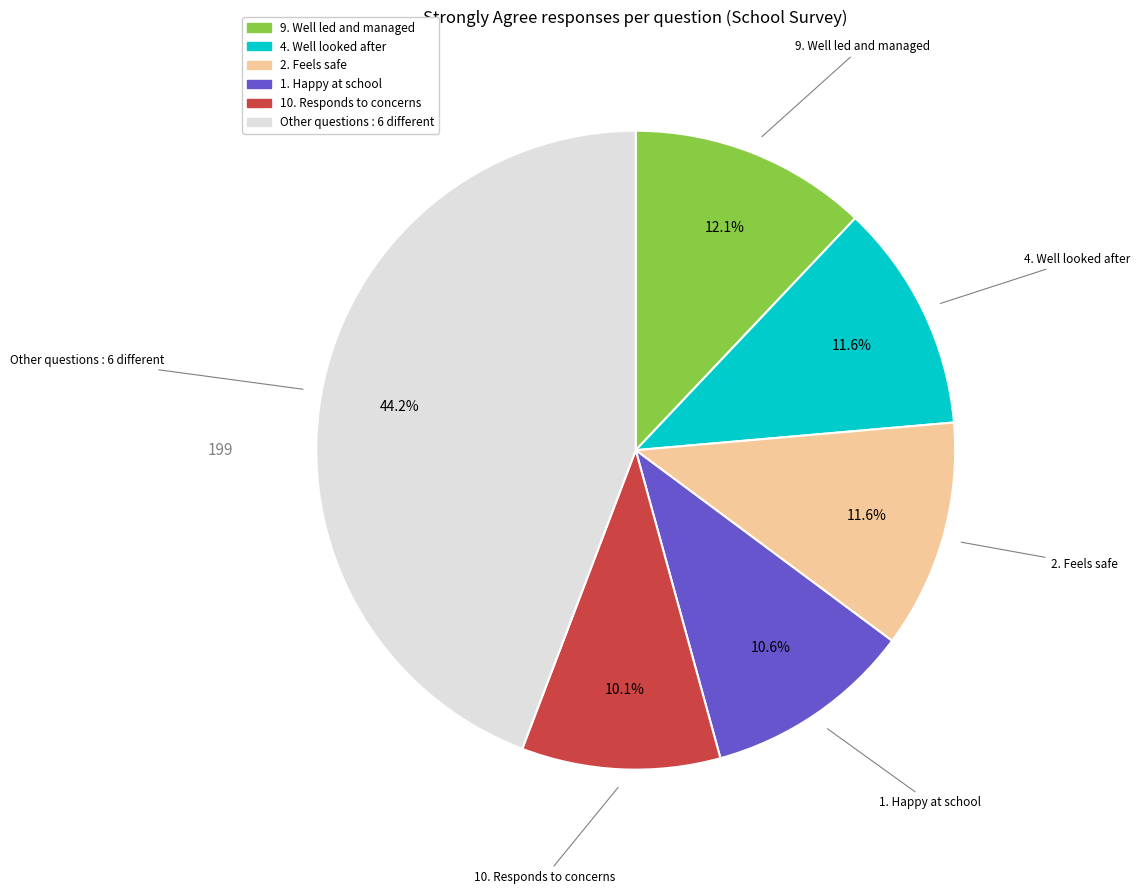

Is there a majority slice in this chart?

No